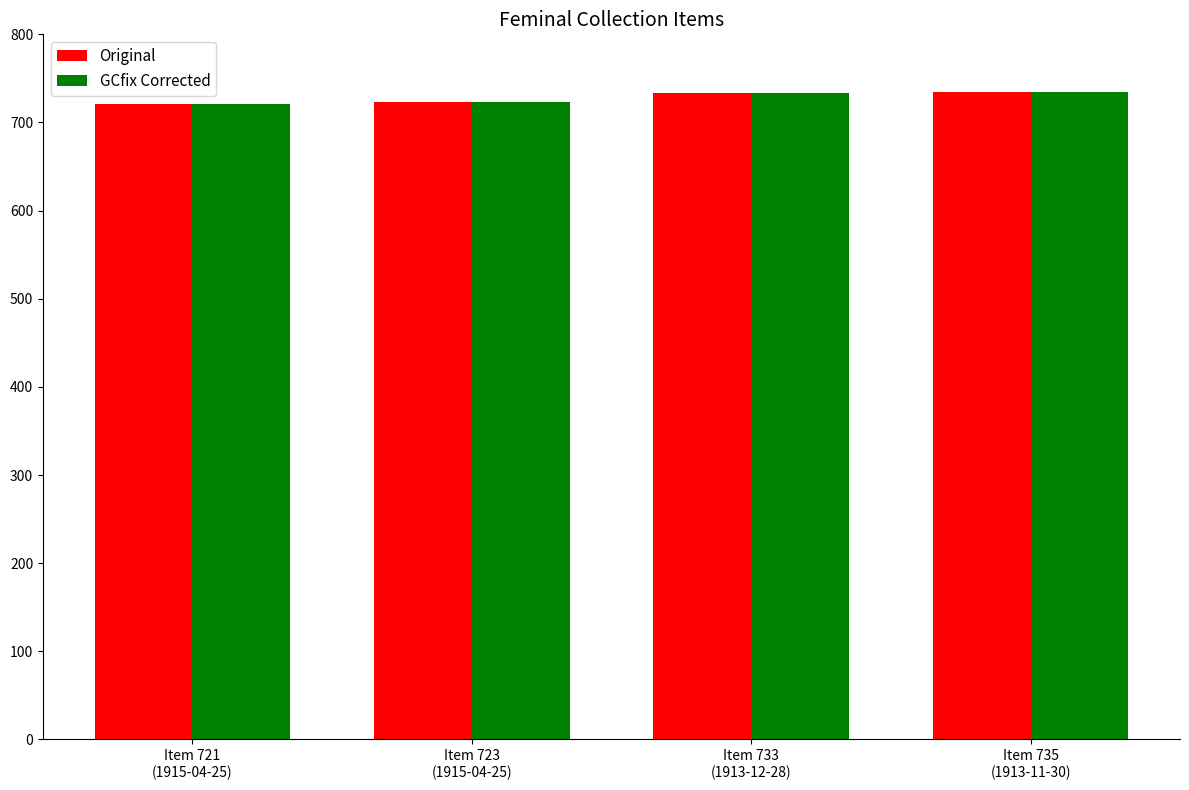

Is the value of Original at Item 733
(1913-12-28) greater than the value of GCfix Corrected at Item 723
(1915-04-25)?

Yes